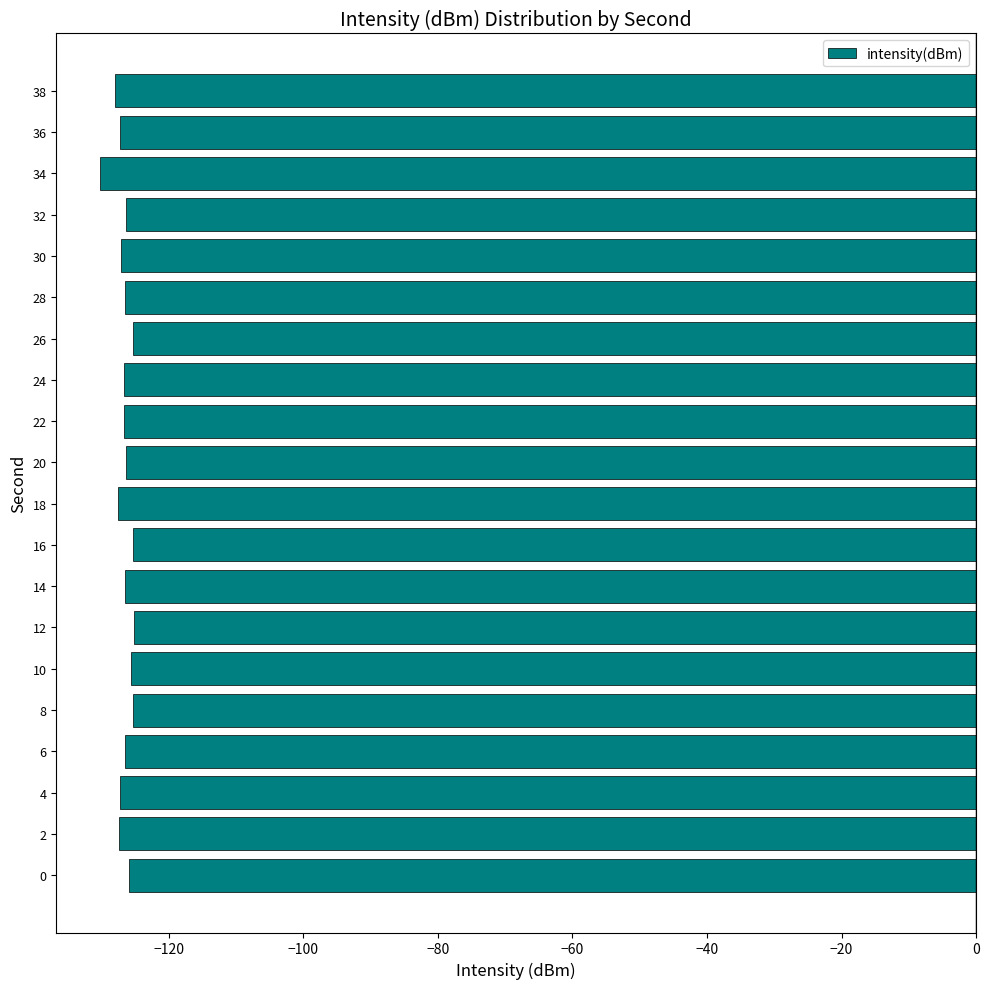

What is the sum of the values at 6 and 38?

-254.4